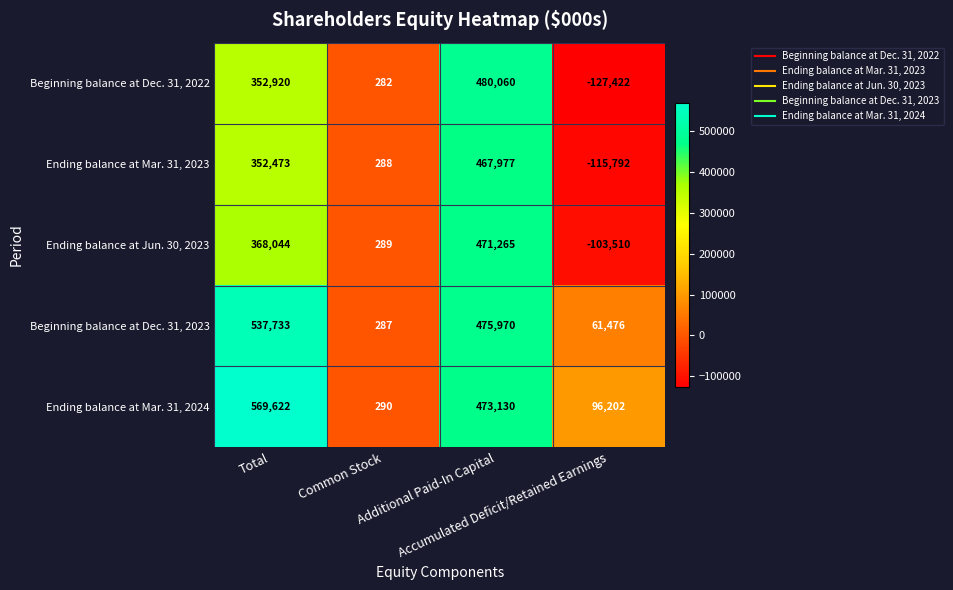

Count the Ending balance at Mar. 31, 2024 values in the range 96202 to 569622.

3